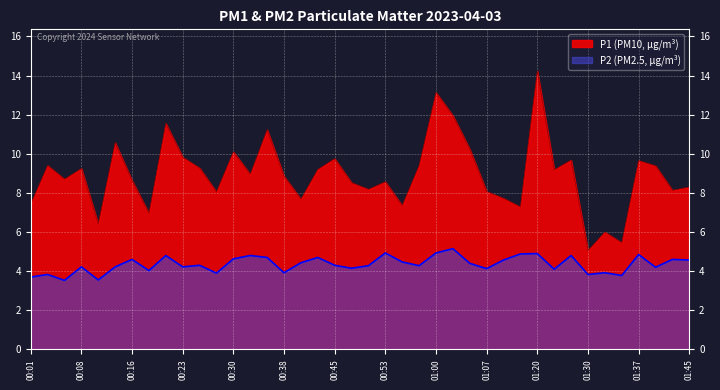

What position from the right is 00:13?

35